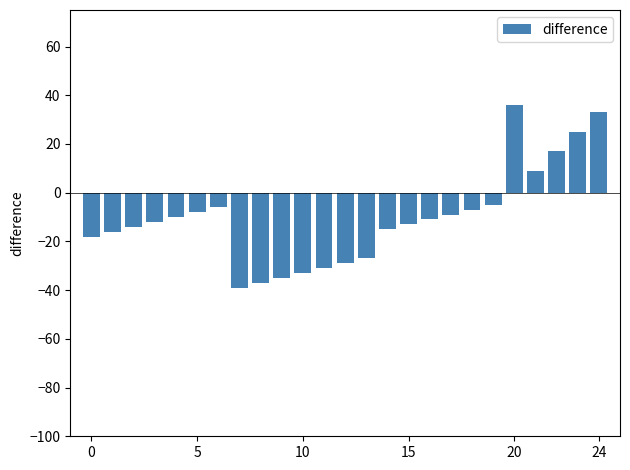

Reading left to right, extract all data points from this chart.

-18	-16	-14	-12	-10	-8	-6	-39	-37	-35	-33	-31	-29	-27	-15	-13	-11	-9	-7	-5	36	9	17	25	33